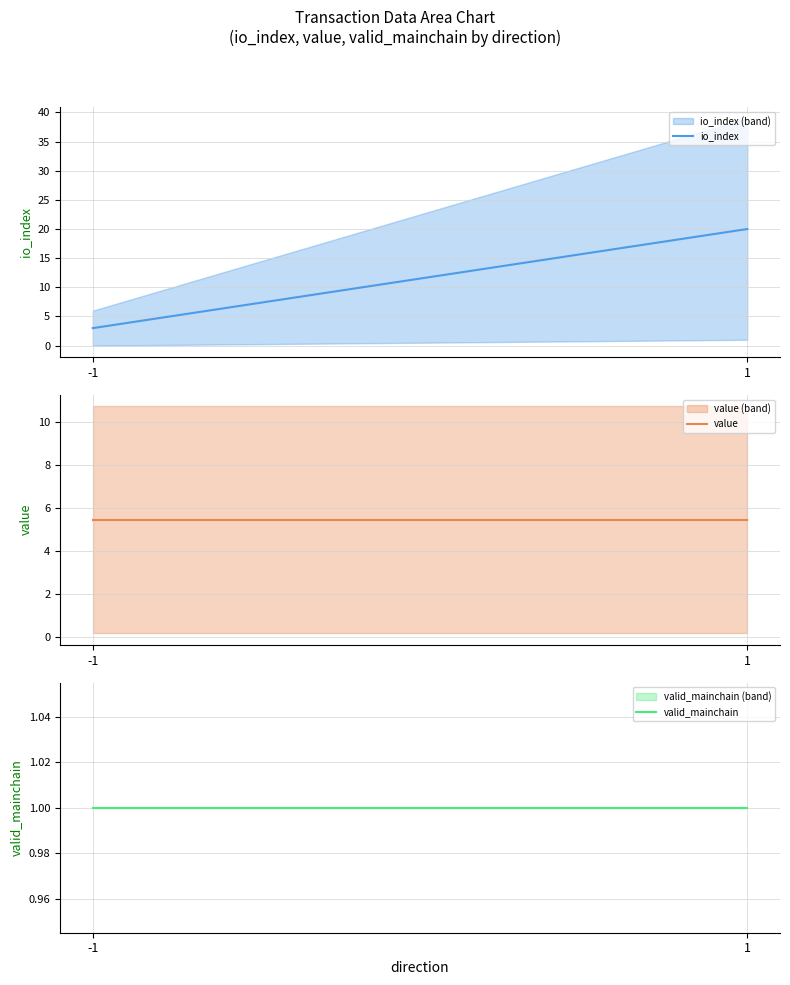

Reading left to right, transcribe all the data shown in this chart.

io_index: 3.0	20.0
value: 5.4	5.4
valid_mainchain: 1.0	1.0